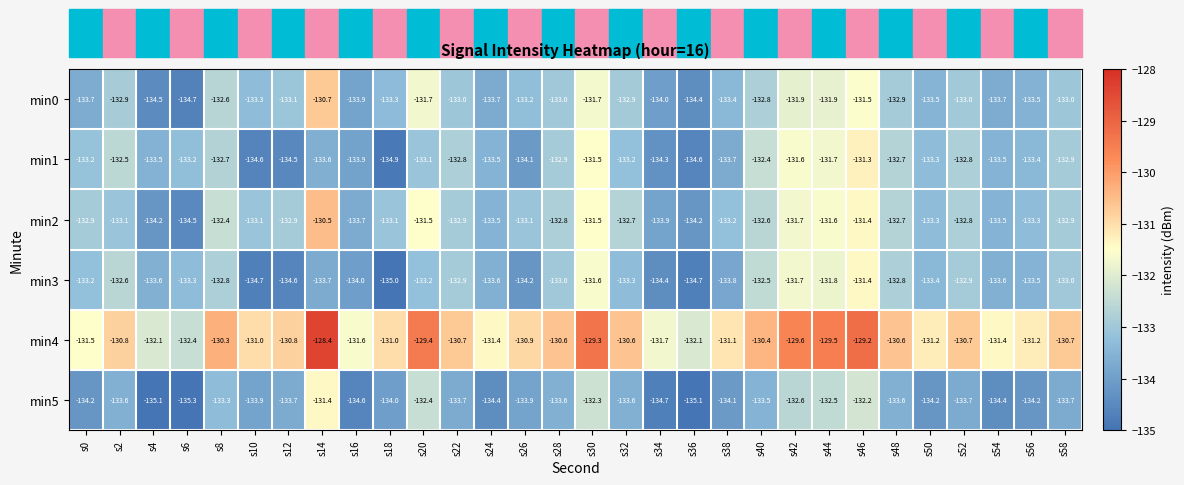

How many data points in min5 are less than -133?

24